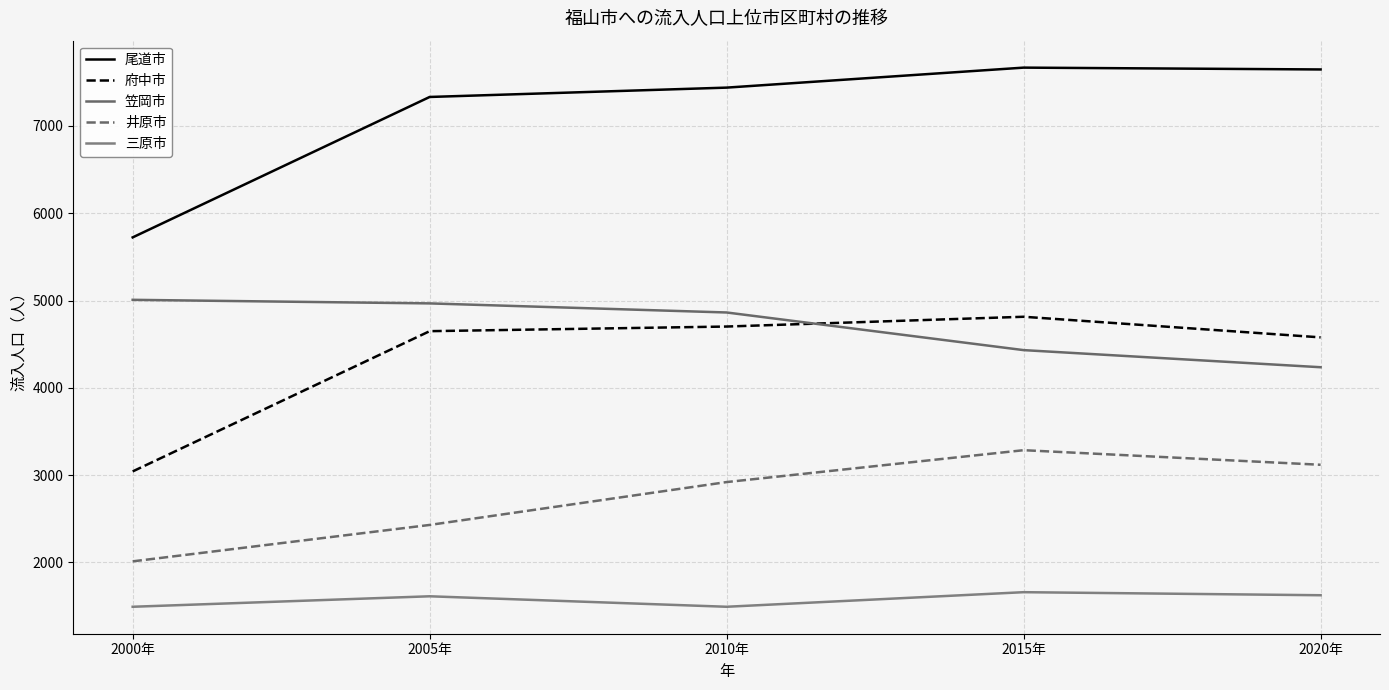

Rank the series by their maximum value, from highest to lowest.

尾道市, 笠岡市, 府中市, 井原市, 三原市